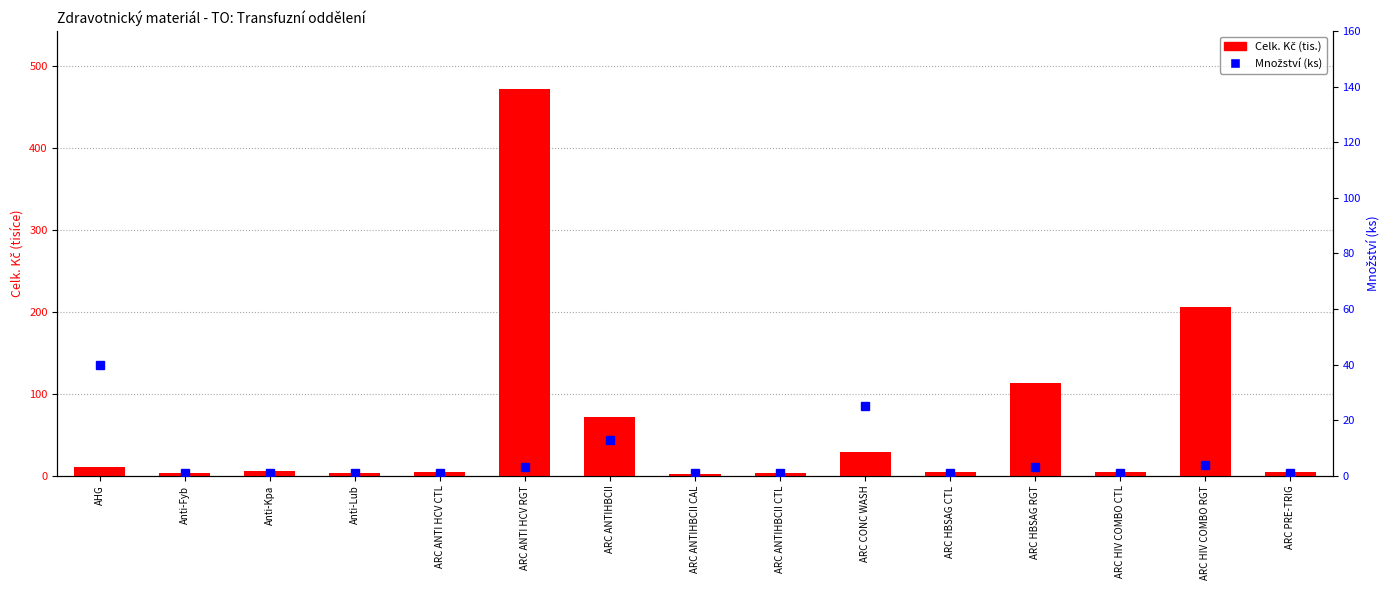

Where is Množství (ks) nearest to the value 20?

ARC CONC WASH